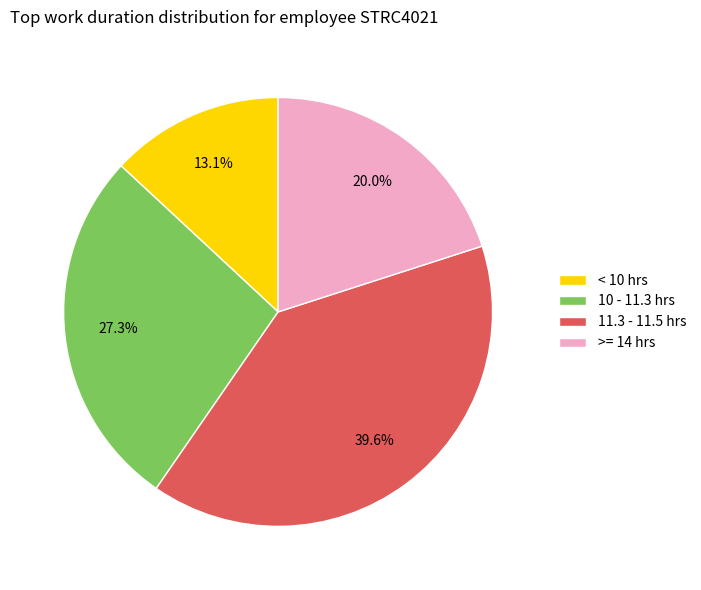

What is the smallest slice in the pie chart?

< 10 hrs